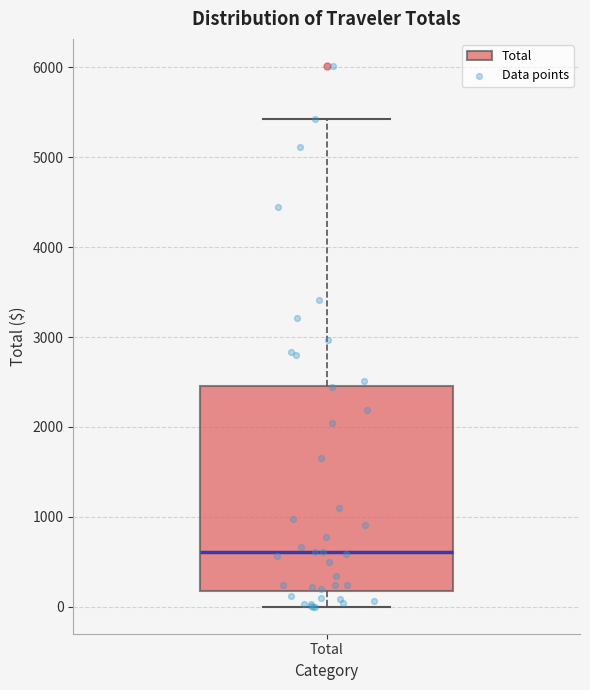

Transcribe this box plot: give where the median line is, the range the box spans, and where the two whiskers end, as read against the y-axis. The values are not printed on the chart, so give them approximately, as read against the axis.

median 600, box 200 to 2500, whiskers 0 to 5400